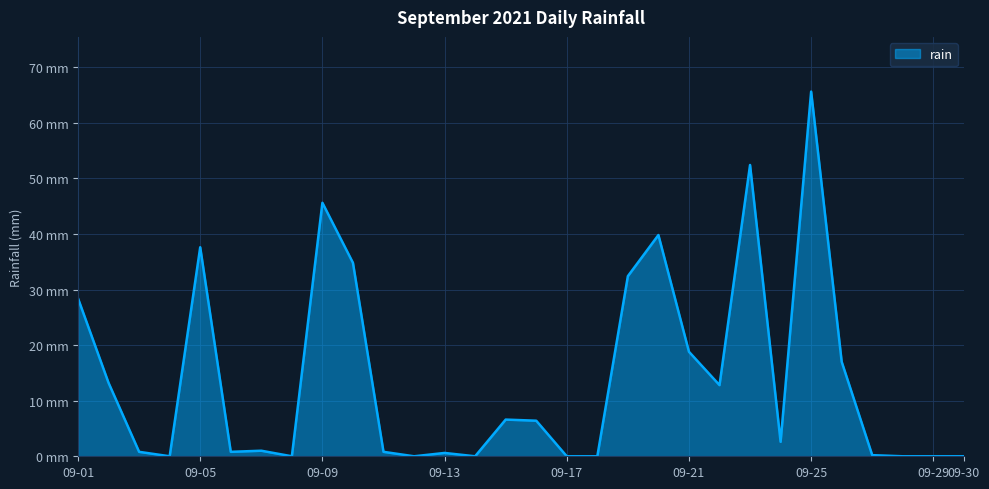

Rank the categories by value from highest to lowest.

2021-09-25, 2021-09-23, 2021-09-09, 2021-09-20, 2021-09-05, 2021-09-10, 2021-09-19, 2021-09-01, 2021-09-21, 2021-09-26, 2021-09-02, 2021-09-22, 2021-09-15, 2021-09-16, 2021-09-24, 2021-09-07, 2021-09-03, 2021-09-06, 2021-09-11, 2021-09-13, 2021-09-27, 2021-09-04, 2021-09-08, 2021-09-12, 2021-09-14, 2021-09-17, 2021-09-18, 2021-09-28, 2021-09-29, 2021-09-30